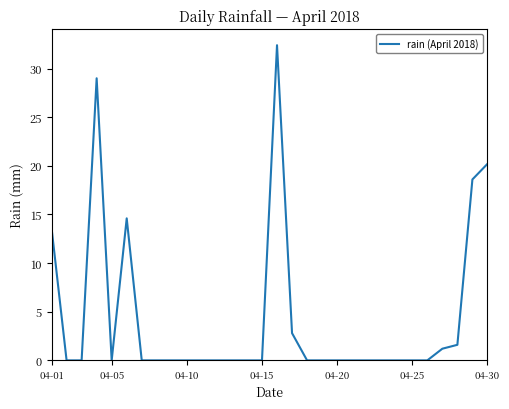

What is the greatest value displayed?

32.4